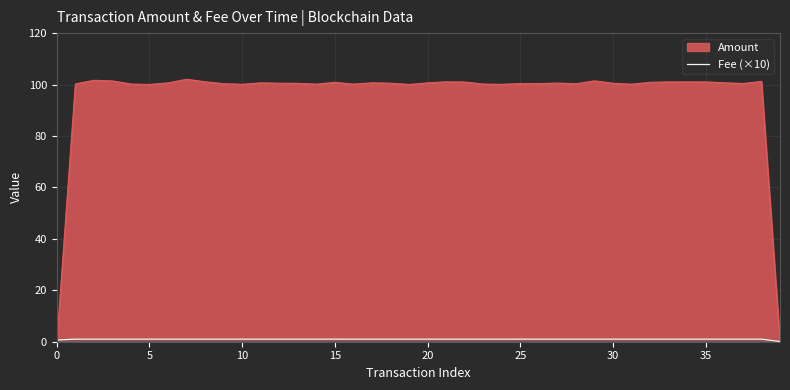

Which series has the largest total across all categories?

Amount